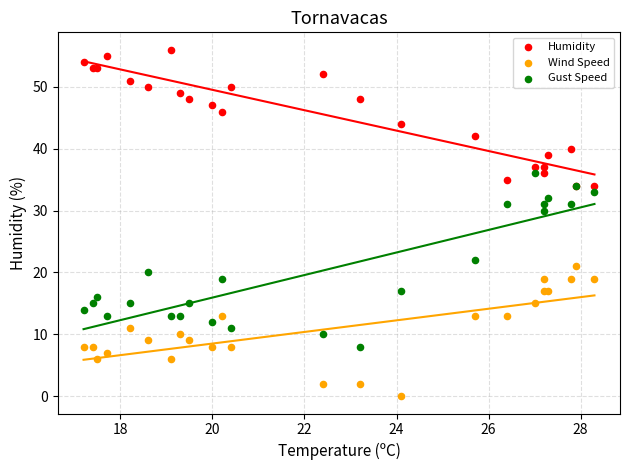

Across all series, what Y value is closest to 28?

30